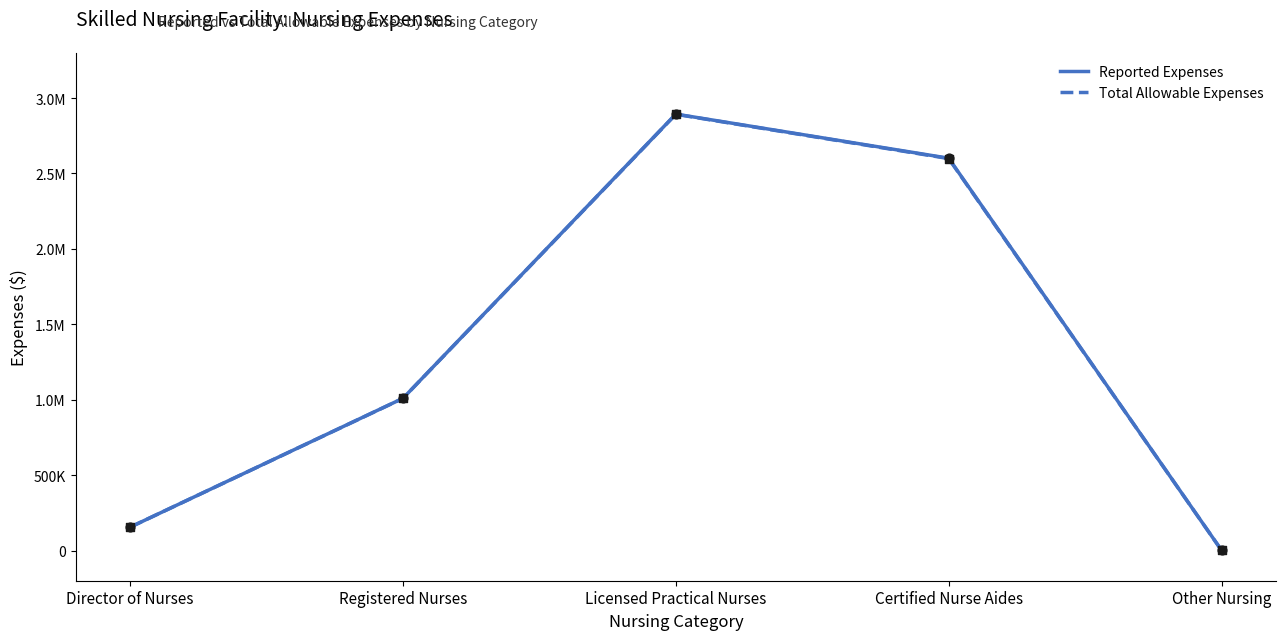

Which series has the largest Y range (max minus min)?

Reported Expenses